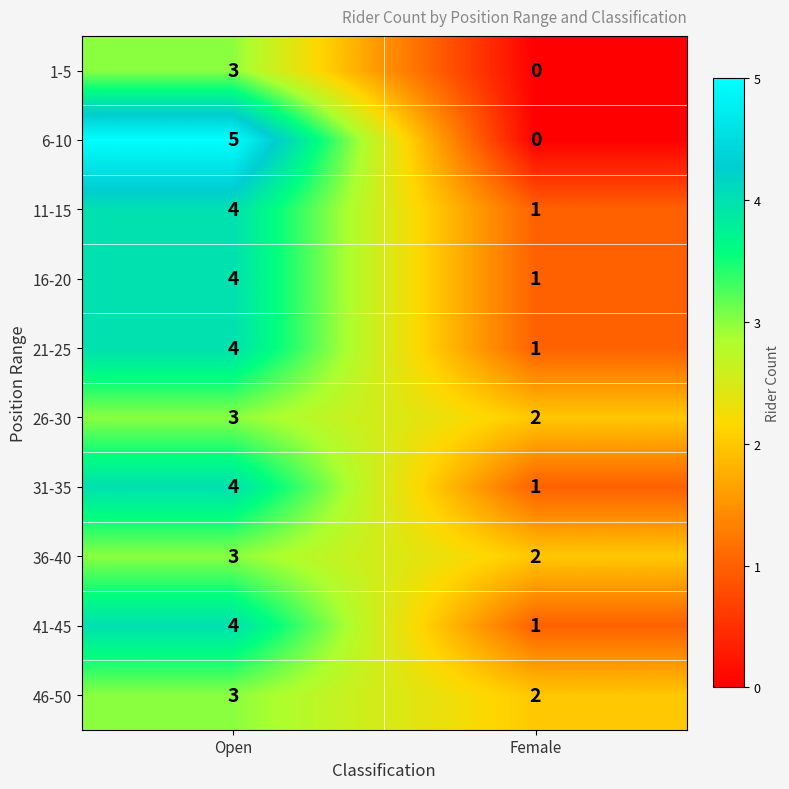

At which category does the chart reach its peak across all series?

Open